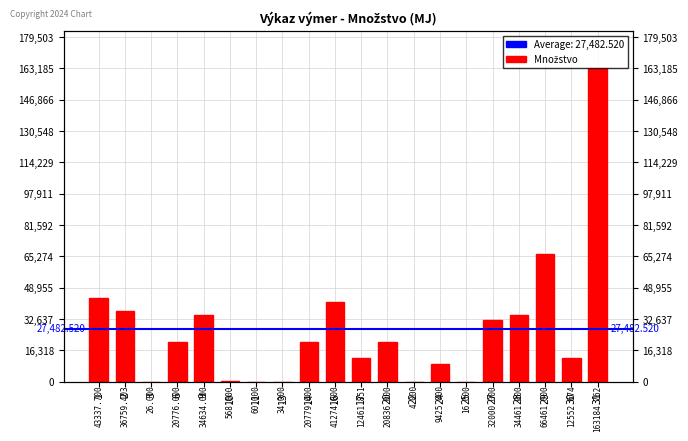

The chart shows a value of 163184.8 at 31. True or false?

True